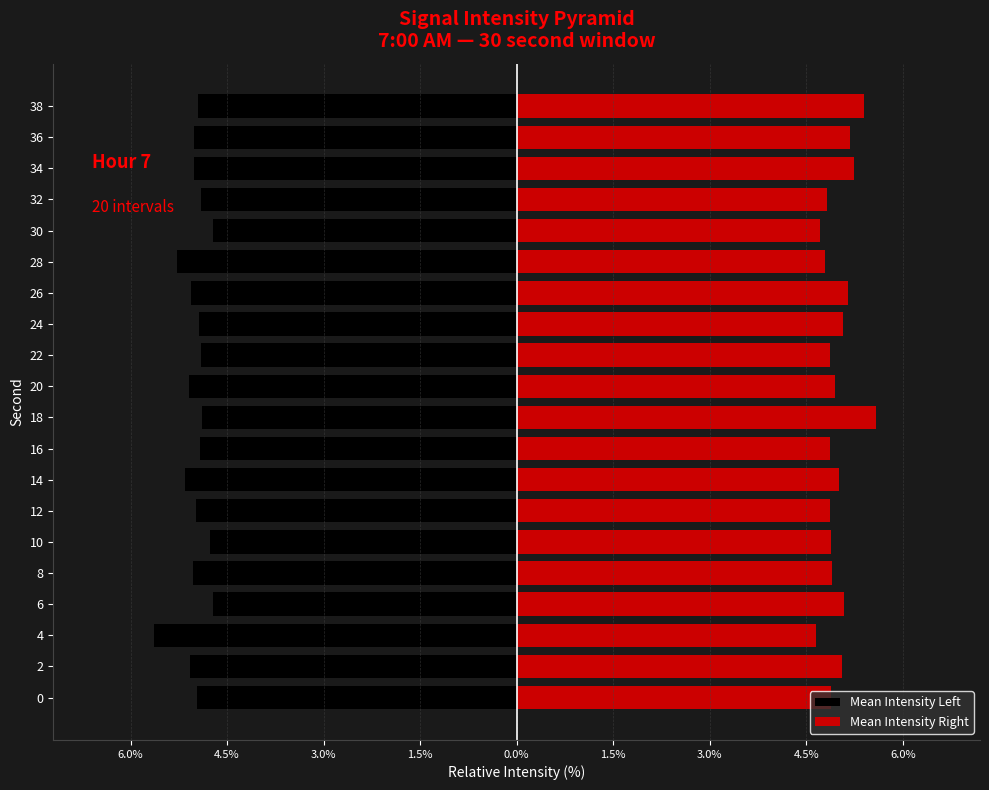

List the series in order of their peak value, lowest first.

Mean Intensity Left, Mean Intensity Right